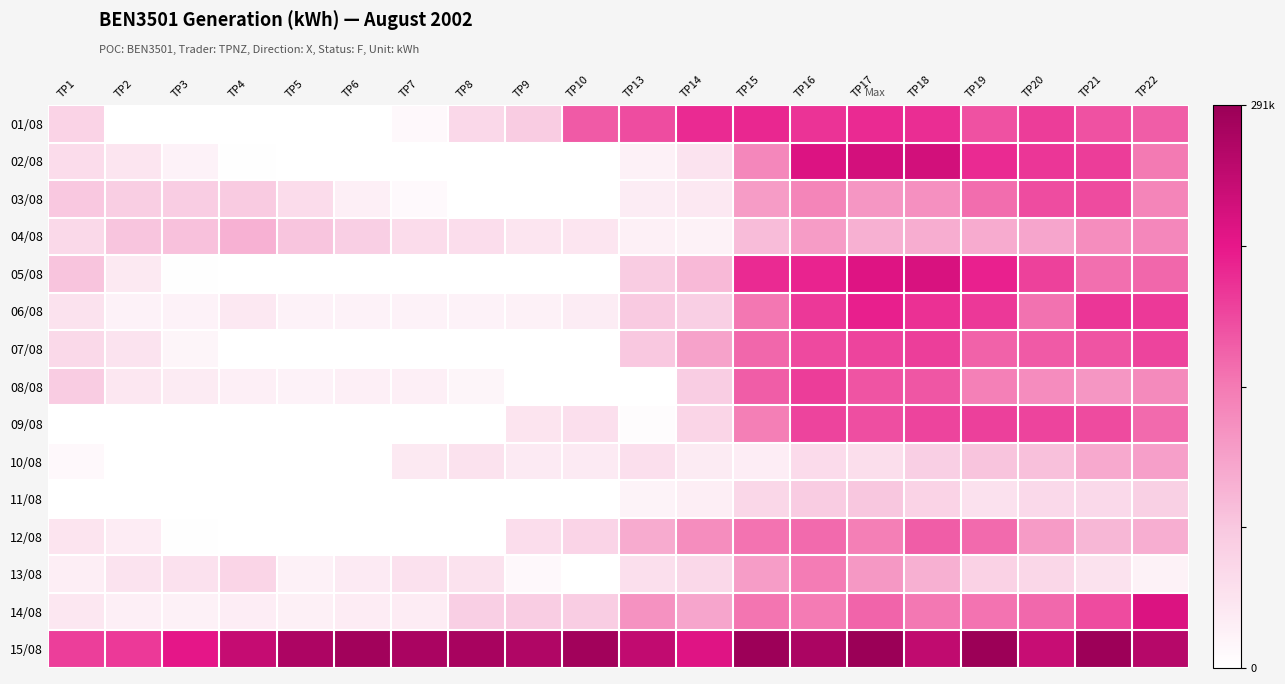

Reading left to right, list all the values displayed in this chart.

01/08: TP1=58800	TP2=0	TP3=0	TP4=100	TP5=200	TP6=100	TP7=8900	TP8=51800	TP9=67400	TP10=168950	TP13=179000	TP14=204300	TP15=206050	TP16=197300	TP17=203850	TP18=201850	TP19=175750	TP20=191050	TP21=175850	TP22=166850
02/08: TP1=46200	TP2=35100	TP3=16600	TP4=1400	TP5=0	TP6=0	TP7=0	TP8=0	TP9=0	TP10=0	TP13=18300	TP14=36700	TP15=133150	TP16=229650	TP17=237300	TP18=238350	TP19=204250	TP20=195050	TP21=190850	TP22=146300
03/08: TP1=72500	TP2=63700	TP3=65200	TP4=68800	TP5=45800	TP6=20800	TP7=7600	TP8=200	TP9=200	TP10=100	TP13=26000	TP14=30500	TP15=114850	TP16=135950	TP17=120300	TP18=126150	TP19=155050	TP20=179450	TP21=180600	TP22=136200
04/08: TP1=51100	TP2=75400	TP3=79600	TP4=93400	TP5=76000	TP6=63050	TP7=46050	TP8=45100	TP9=35100	TP10=34600	TP13=19700	TP14=17400	TP15=84100	TP16=114350	TP17=94950	TP18=98350	TP19=99400	TP20=105100	TP21=128350	TP22=133200
05/08: TP1=76800	TP2=29400	TP3=1500	TP4=100	TP5=0	TP6=0	TP7=0	TP8=0	TP9=0	TP10=0	TP13=68200	TP14=86700	TP15=204150	TP16=208700	TP17=226700	TP18=232400	TP19=210500	TP20=186850	TP21=154050	TP22=160150
06/08: TP1=38550	TP2=16850	TP3=16600	TP4=29600	TP5=16900	TP6=16600	TP7=16700	TP8=16800	TP9=19100	TP10=25400	TP13=70300	TP14=63000	TP15=147900	TP16=193600	TP17=212600	TP18=199250	TP19=194450	TP20=152100	TP21=195250	TP22=192400
07/08: TP1=50200	TP2=37000	TP3=13600	TP4=100	TP5=0	TP6=0	TP7=0	TP8=0	TP9=0	TP10=0	TP13=71900	TP14=108650	TP15=160000	TP16=181050	TP17=184250	TP18=189750	TP19=163550	TP20=168900	TP21=173250	TP22=184950
08/08: TP1=66000	TP2=31100	TP3=26800	TP4=21100	TP5=16700	TP6=20700	TP7=20600	TP8=12700	TP9=0	TP10=0	TP13=0	TP14=65700	TP15=166350	TP16=190100	TP17=174000	TP18=172200	TP19=140250	TP20=129000	TP21=119850	TP22=131650
09/08: TP1=0	TP2=0	TP3=0	TP4=0	TP5=0	TP6=0	TP7=0	TP8=0	TP9=36000	TP10=42600	TP13=4400	TP14=54900	TP15=141050	TP16=185150	TP17=178150	TP18=185350	TP19=188250	TP20=185000	TP21=180550	TP22=157600
10/08: TP1=9200	TP2=0	TP3=0	TP4=100	TP5=200	TP6=100	TP7=28600	TP8=38300	TP9=28200	TP10=27700	TP13=42600	TP14=27000	TP15=23800	TP16=47700	TP17=43800	TP18=63600	TP19=76200	TP20=79800	TP21=101550	TP22=111100
11/08: TP1=0	TP2=0	TP3=0	TP4=0	TP5=0	TP6=0	TP7=0	TP8=0	TP9=0	TP10=0	TP13=15500	TP14=22200	TP15=52400	TP16=68200	TP17=73000	TP18=58300	TP19=39000	TP20=49900	TP21=49900	TP22=61800
12/08: TP1=35500	TP2=24800	TP3=1300	TP4=0	TP5=0	TP6=0	TP7=0	TP8=0	TP9=44500	TP10=56200	TP13=99400	TP14=127850	TP15=150950	TP16=157500	TP17=141600	TP18=166700	TP19=157550	TP20=115700	TP21=88250	TP22=96800
13/08: TP1=21800	TP2=36400	TP3=39500	TP4=55700	TP5=19000	TP6=28100	TP7=38700	TP8=38500	TP9=9200	TP10=200	TP13=42400	TP14=51900	TP15=113450	TP16=143400	TP17=117200	TP18=95150	TP19=59800	TP20=53300	TP21=38300	TP22=17400
14/08: TP1=31700	TP2=21500	TP3=18700	TP4=22900	TP5=20200	TP6=24100	TP7=24200	TP8=62700	TP9=65000	TP10=65200	TP13=123050	TP14=105700	TP15=149900	TP16=145450	TP17=161600	TP18=147250	TP19=150250	TP20=158350	TP21=179850	TP22=230500
15/08: TP1=189600	TP2=192400	TP3=219900	TP4=250850	TP5=273100	TP6=284200	TP7=276100	TP8=277950	TP9=269700	TP10=283700	TP13=254400	TP14=226200	TP15=288750	TP16=274900	TP17=291150	TP18=255650	TP19=289700	TP20=248350	TP21=288550	TP22=264700